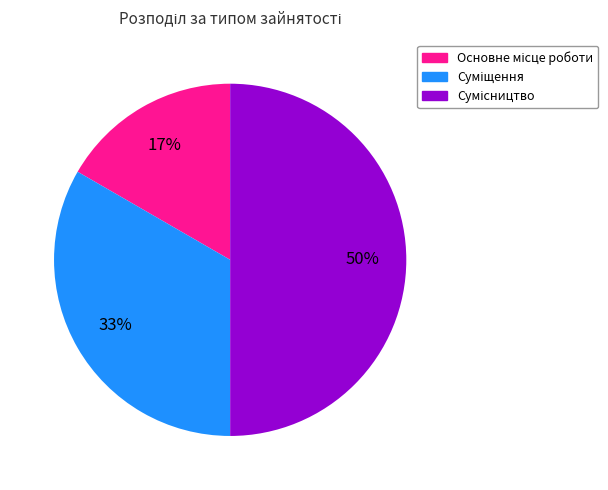

To the nearest percent, what is the average slice percentage?

33%